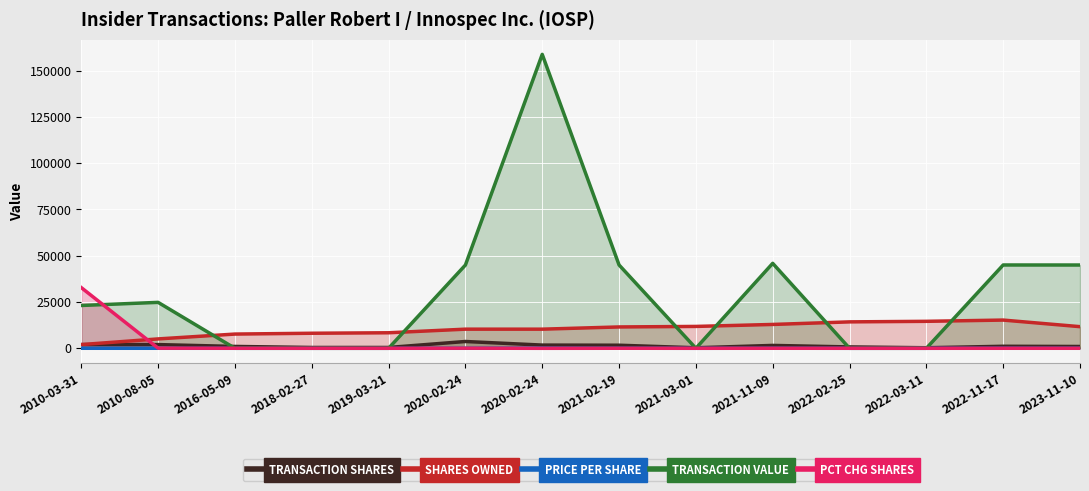

Reading right to left, transcribe all the data shown in this chart.

TRANSACTION SHARES: 977.0	1089.0	293.0	740.0	1552.0	283.0	1660.0	1730.0	3673.0	441.0	444.0	1000.0	2000.0	2000.0
SHARES OWNED: 11681.0	15239.0	14561.0	14268.0	12876.0	11809.0	11526.0	10328.0	10328.0	8385.0	8125.0	7681.0	5066.0	2000.0
PRICE PER SHARE: 46.0	41.3	0.0	0.0	29.6	0.0	27.1	91.7	12.2	0.0	0.0	0.0	12.4	11.6
TRANSACTION VALUE: 44971.0	44987.0	0.0	0.0	45877.0	0.0	45003.0	158721.0	44958.0	0.0	0.0	0.0	24800.0	23117.0
PCT CHG SHARES: 9.0	8.0	2.0	5.0	14.0	2.0	17.0	-14.0	55.0	6.0	6.0	15.0	65.0	32767.0